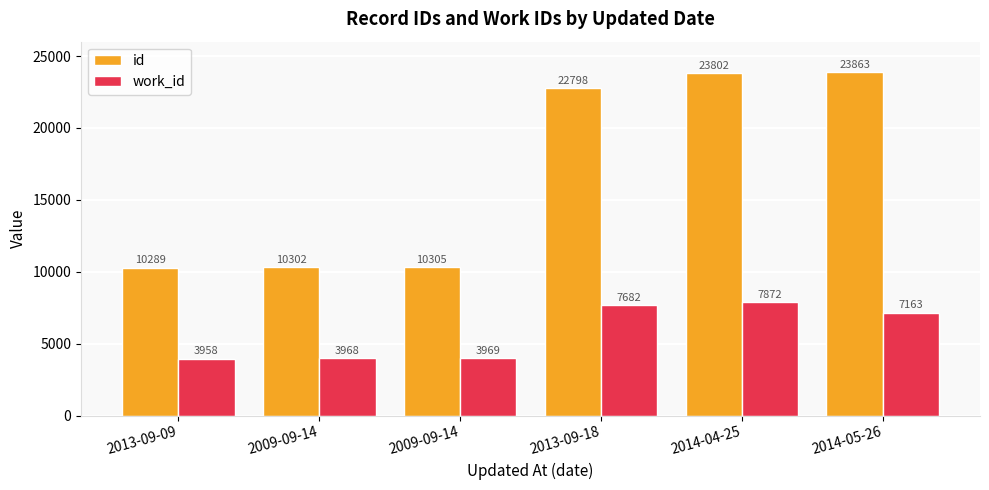

The id series shows 18203 at 2013-09-09. True or false?

False